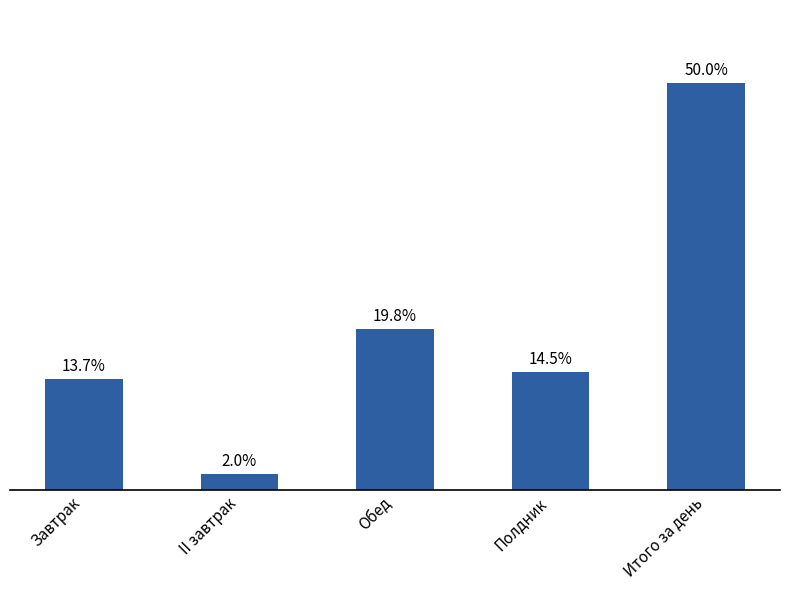

True or false: the data shows 87.2 at II завтрак.

False